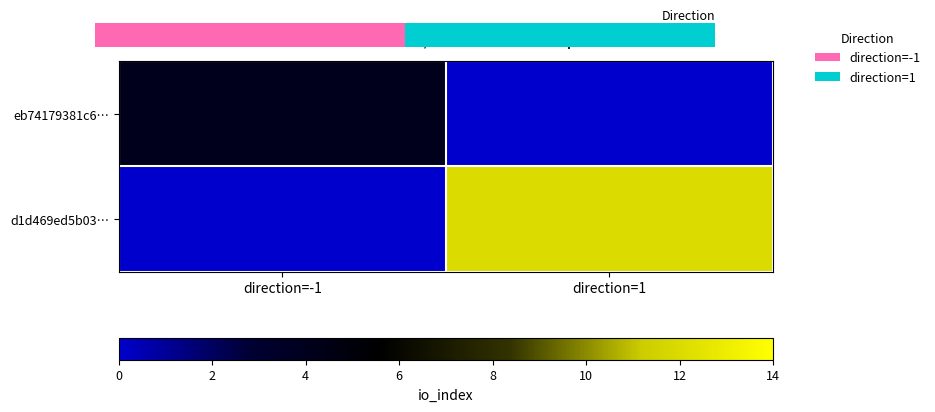

Rank the series by their average value, from lowest to highest.

eb74179381c6…, d1d469ed5b03…